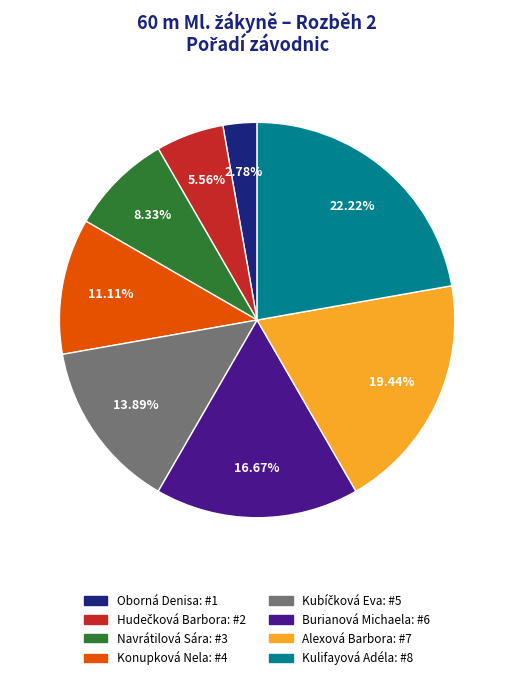

Does any single category account for the majority?

No